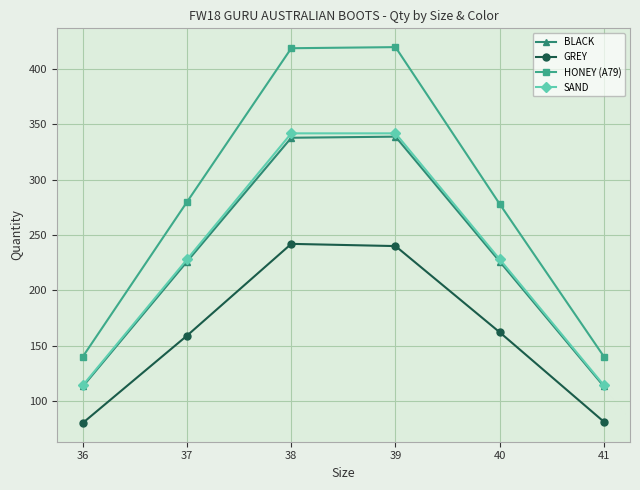

What is the smallest value displayed?

80